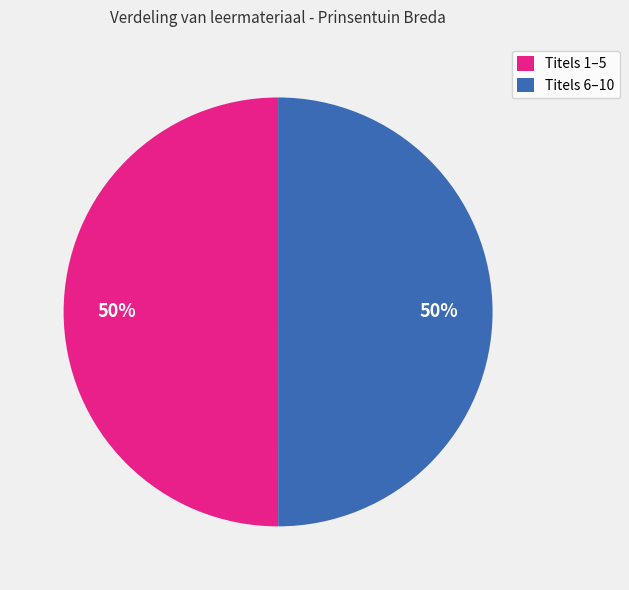

Approximately how many times larger is the value at Titels 1–5 compared to Titels 6–10?

1.0